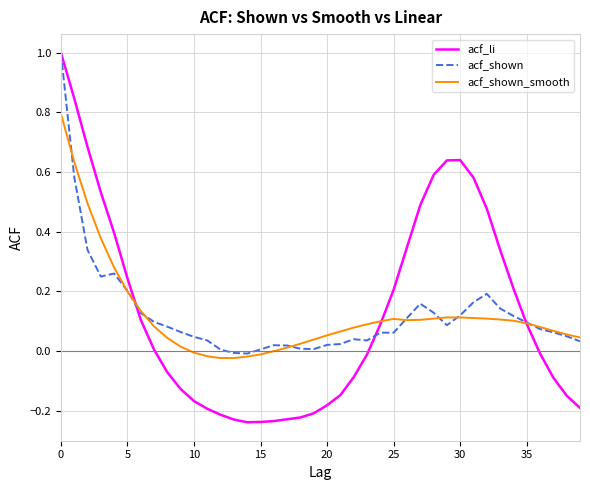

What is the greatest value displayed?

1.0